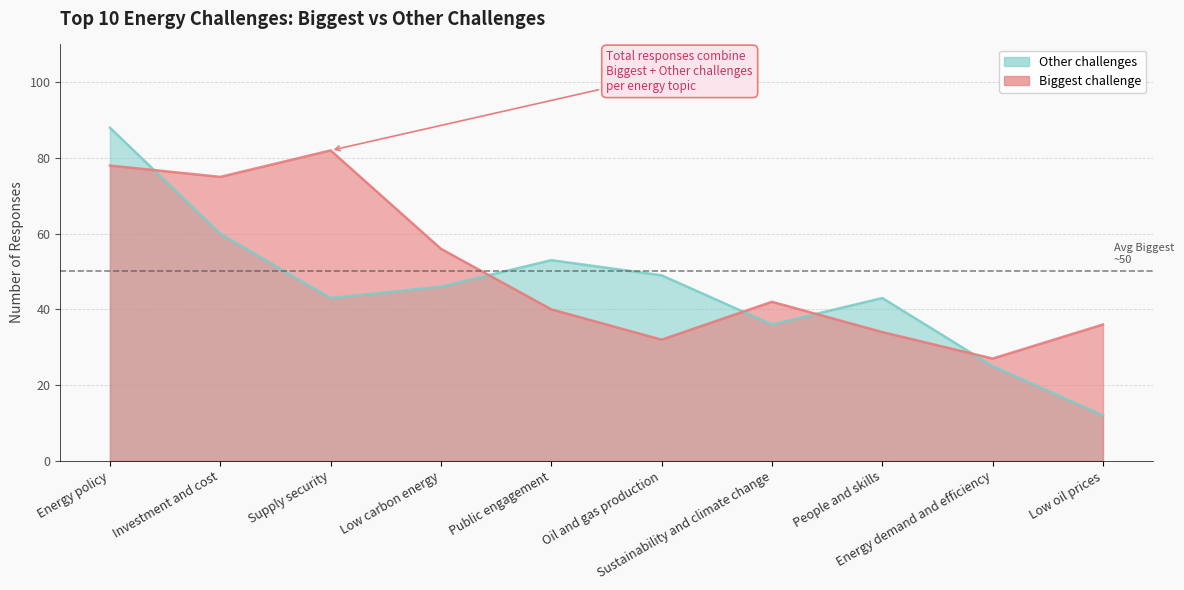

Reading left to right, transcribe all the data shown in this chart.

Biggest challenge: 78	75	82	56	40	32	42	34	27	36
Other challenges: 88	60	43	46	53	49	36	43	25	12